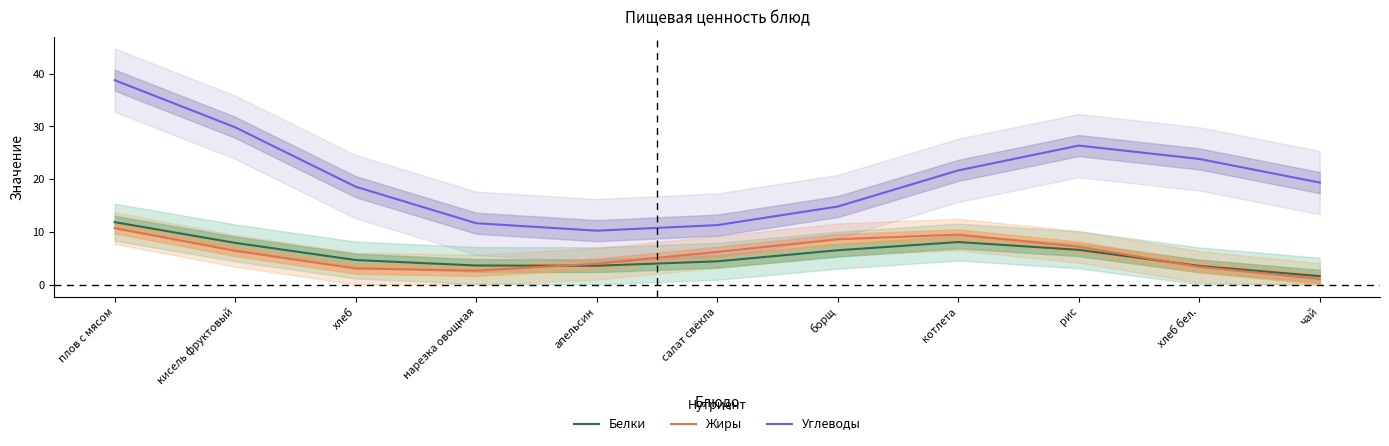

What is the difference between the maximum and minimum values in the Белки series?

10.2